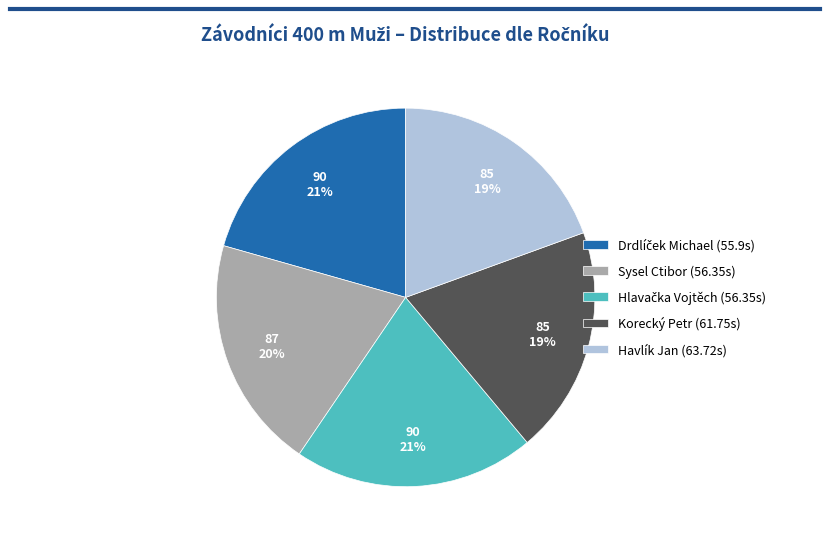

Is it true that Korecký Petr is 19% of the pie?

True